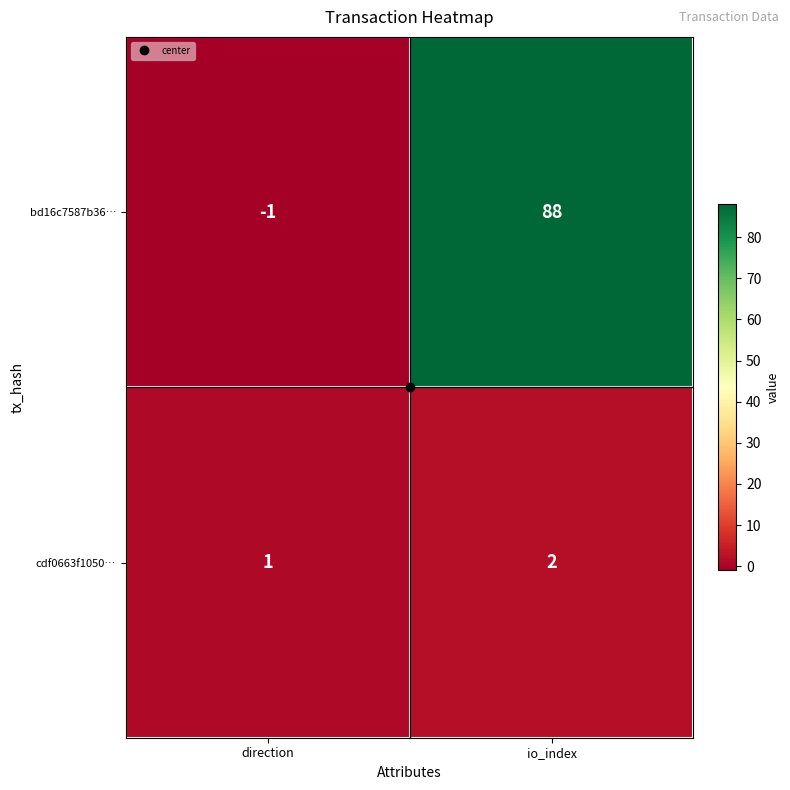

What is the difference between the bd16c7587b36… values at direction and io_index?

89